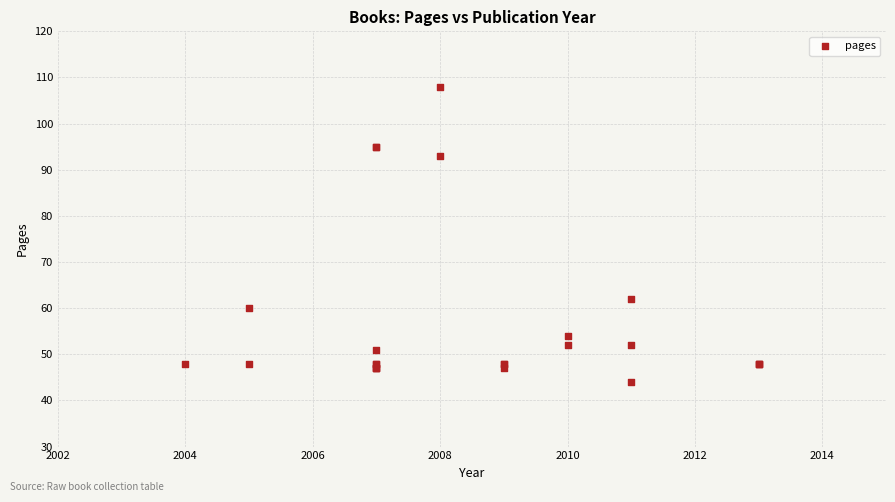

What Y value in the scatter plot is closest to 76?

62